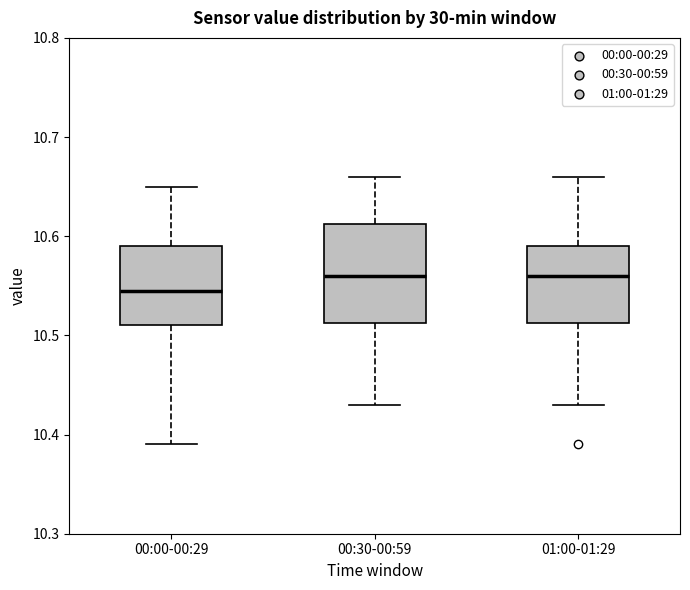

Reading left to right, transcribe this box plot: for each box, give where its median line is, the range the box spans, and where its two whiskers end, as read against the y-axis. The values are not printed on the chart, so give them approximately, as read against the axis.

00:00-00:29: median 10.55, box 10.51 to 10.59, whiskers 10.39 to 10.65
00:30-00:59: median 10.56, box 10.51 to 10.61, whiskers 10.43 to 10.66
01:00-01:29: median 10.56, box 10.51 to 10.59, whiskers 10.43 to 10.66